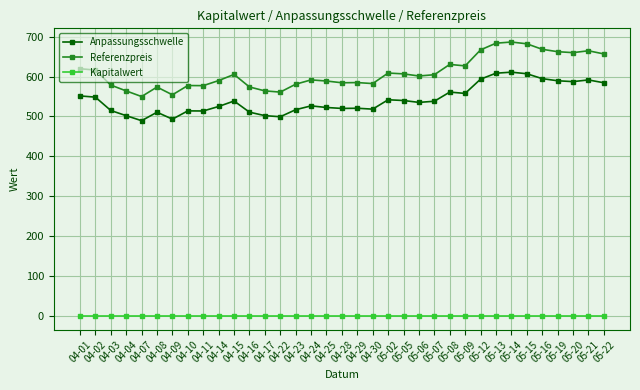

What is the difference between the highest and lowest values at 04-15?

605.4